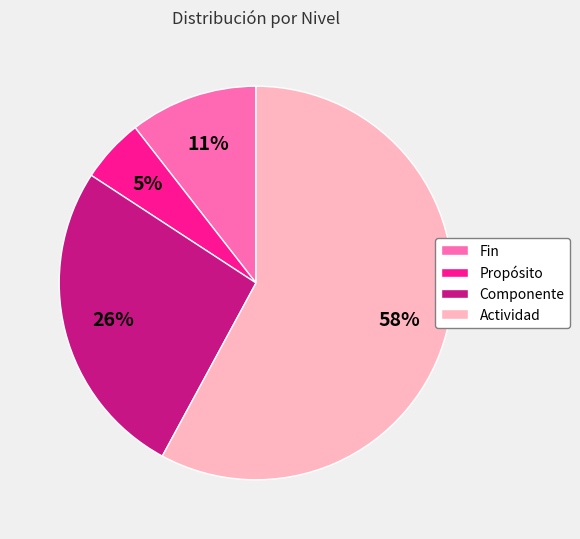

How many segments does this pie chart have?

4